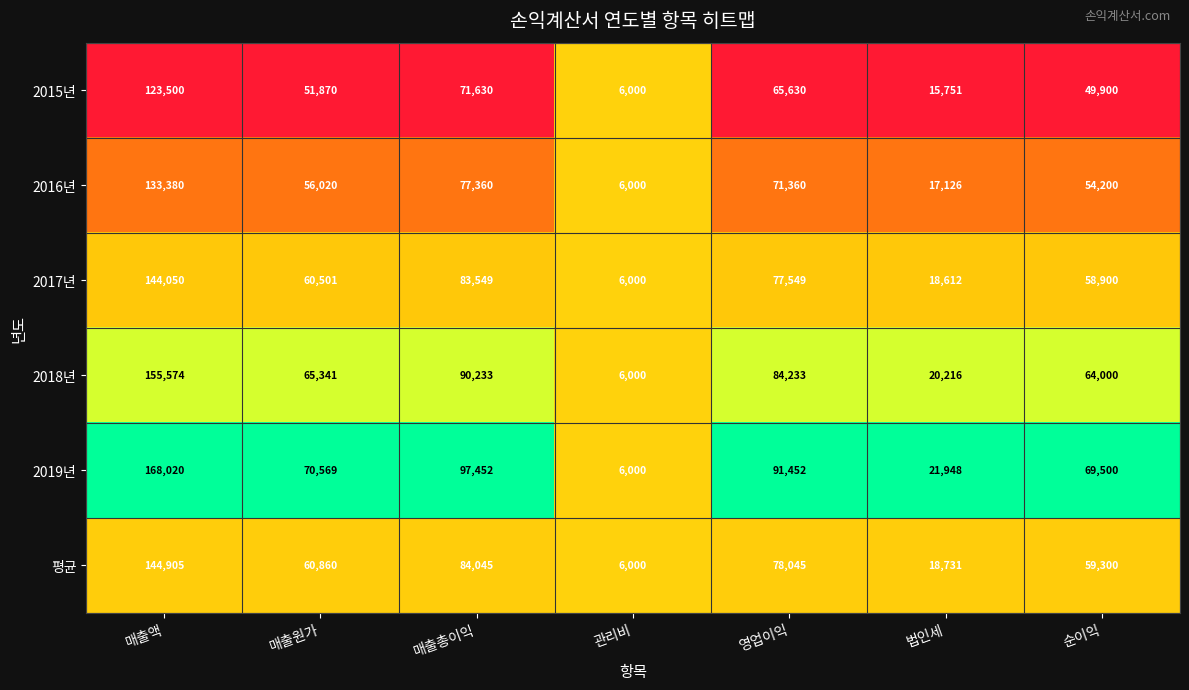

Rank the series by their maximum value, from highest to lowest.

2019년, 2018년, 평균, 2017년, 2016년, 2015년